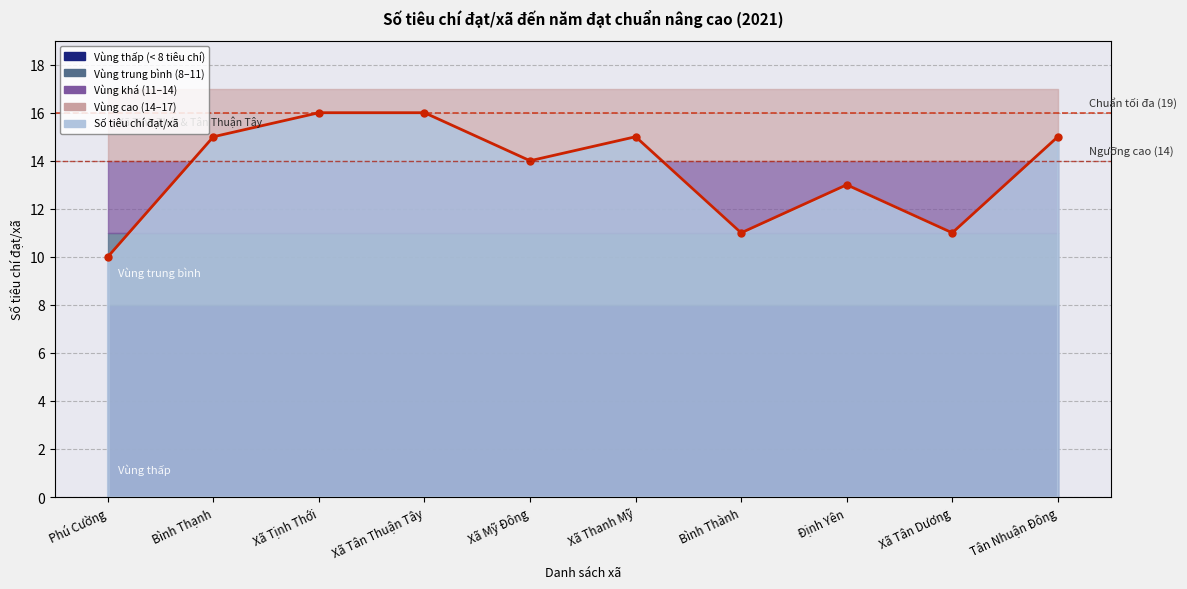

What is the sum of the values at Phú Cường and Bình Thành?

21